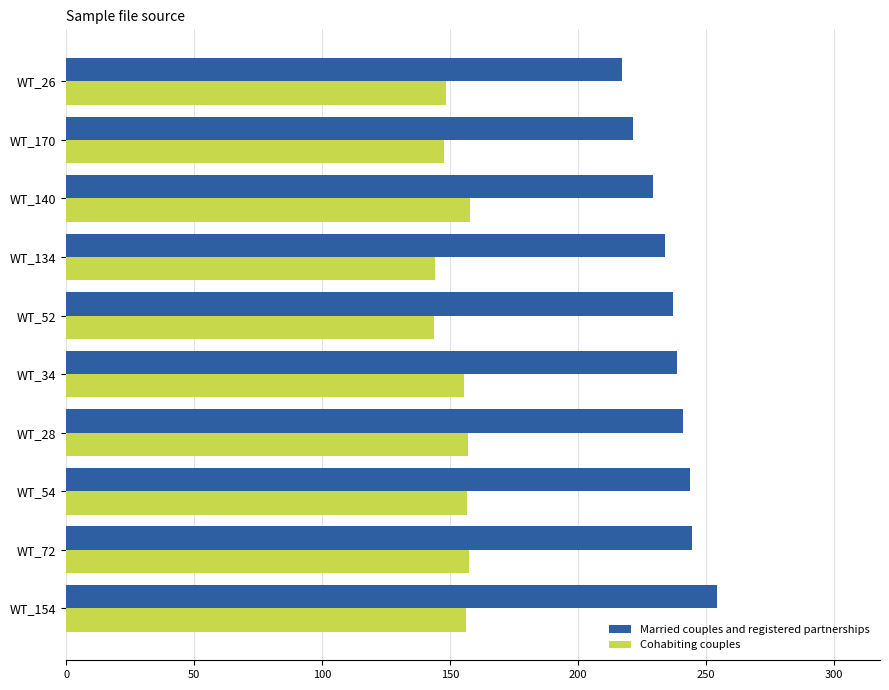

What are all the series names shown in the legend?

Married couples and registered partnerships, Cohabiting couples